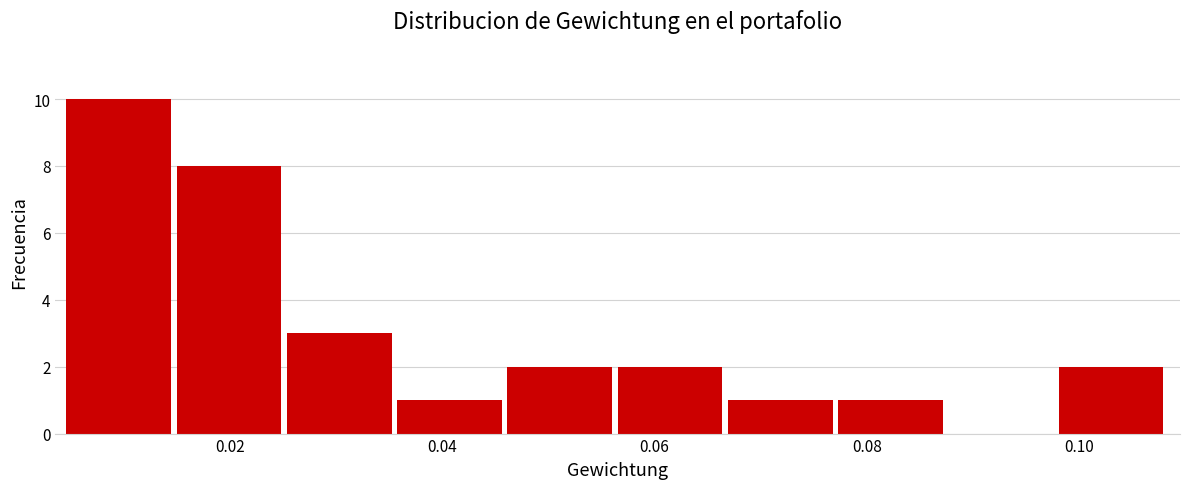

How tall is the bar that spans 0.004 to 0.014 on the x-axis? Neither the bar edges nor the heights are printed on the chart, so give them approximately, as read against the axes.

10